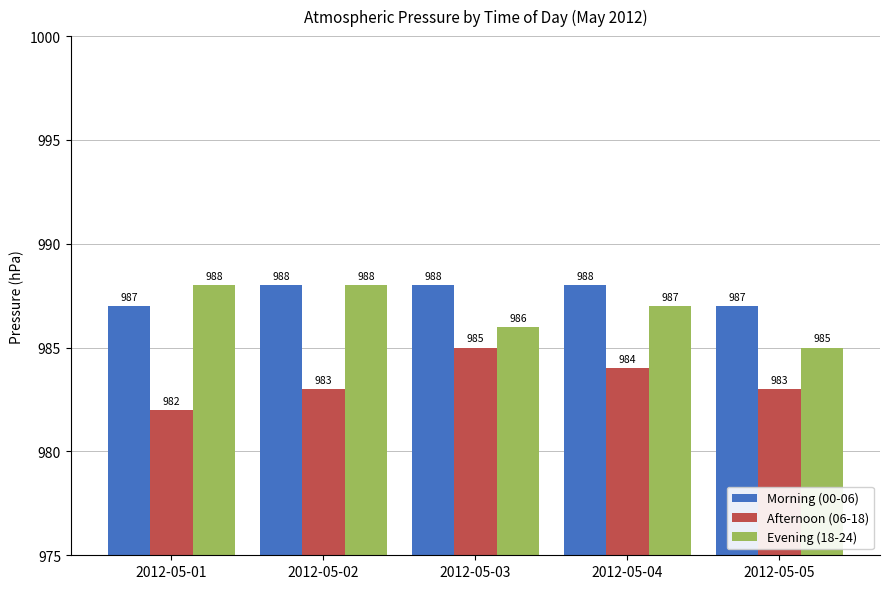

How many data points does each series have?

5